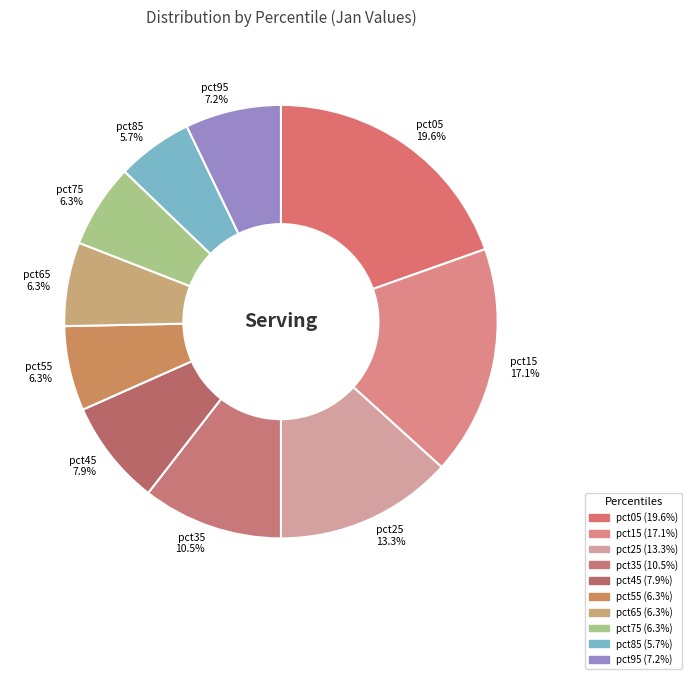

To the nearest percent, what portion does pct45 represent?

8%